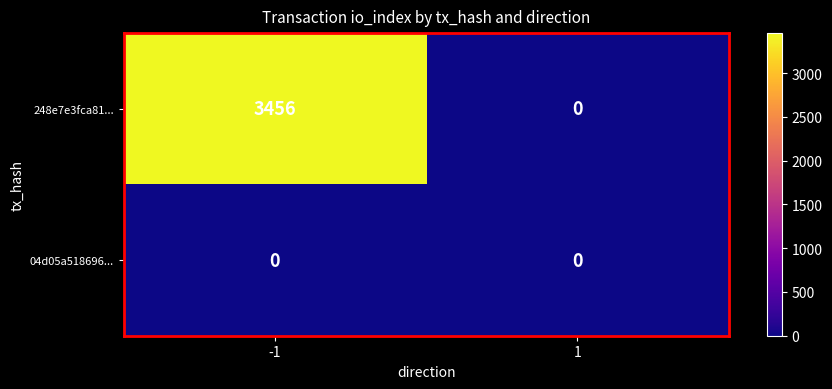

List the series in order of their overall mean, highest first.

248e7e3fca81..., 04d05a518696...